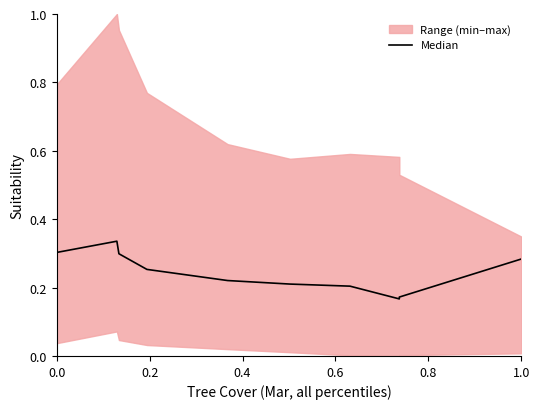

What is the sum of all values?

2.4